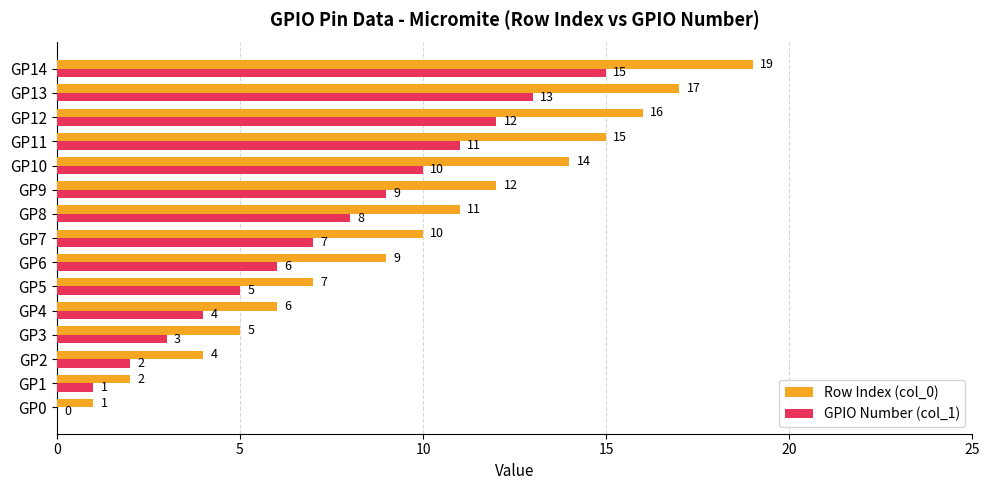

What is the sum of all Row Index (col_0) values?

148